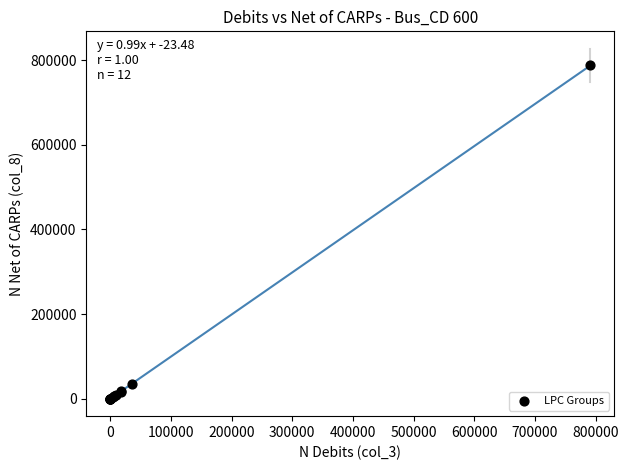

What Y value in the scatter plot is closest to 393629?

35274